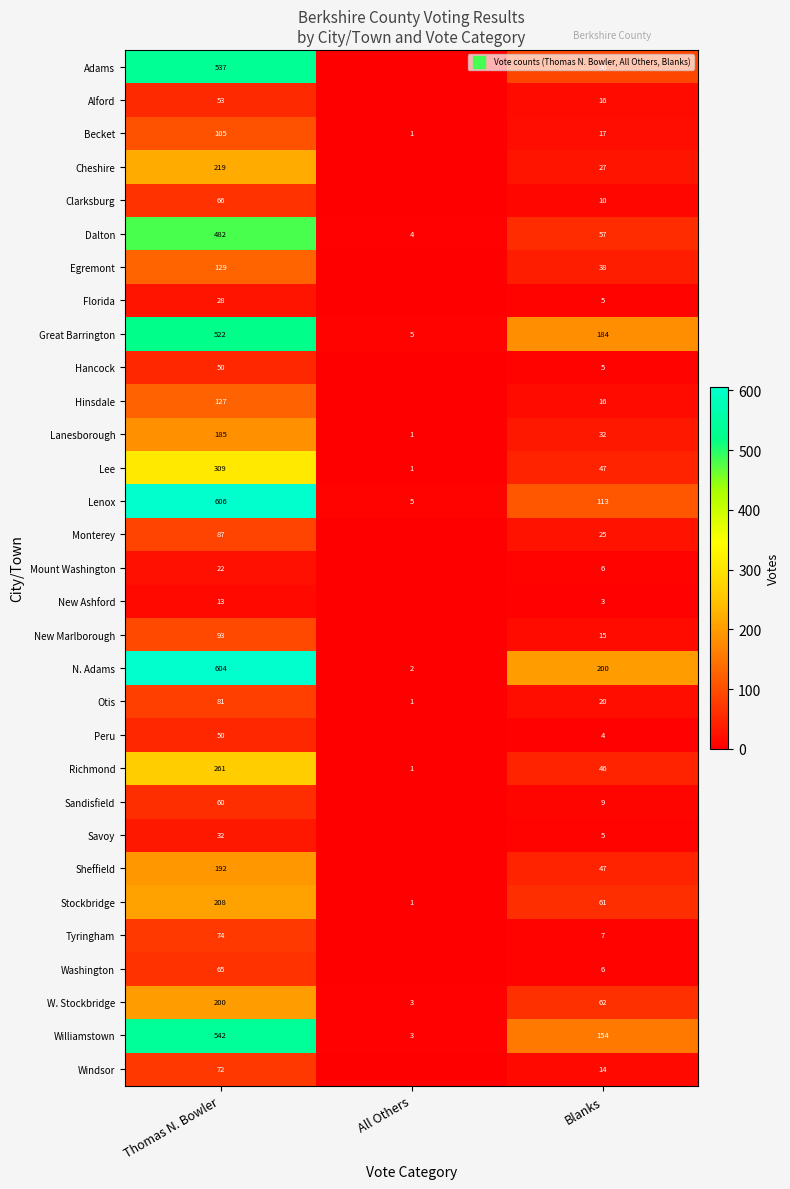

Is it true that New Ashford equals 0 at All Others?

True